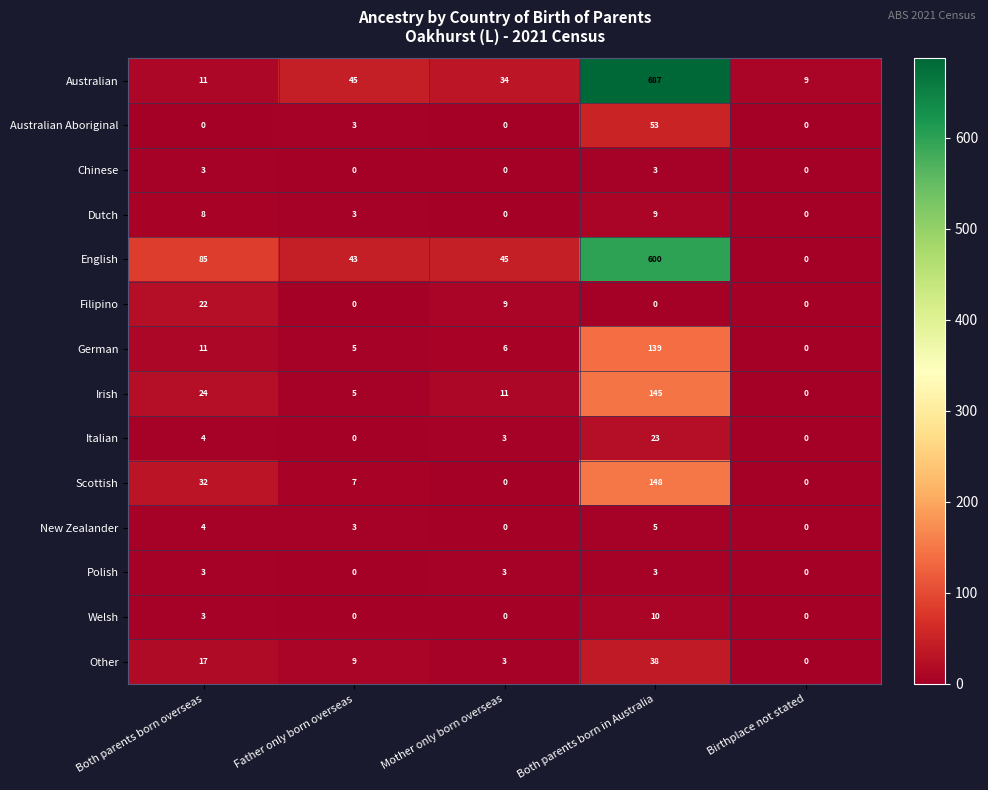

How many series are shown in this chart?

14